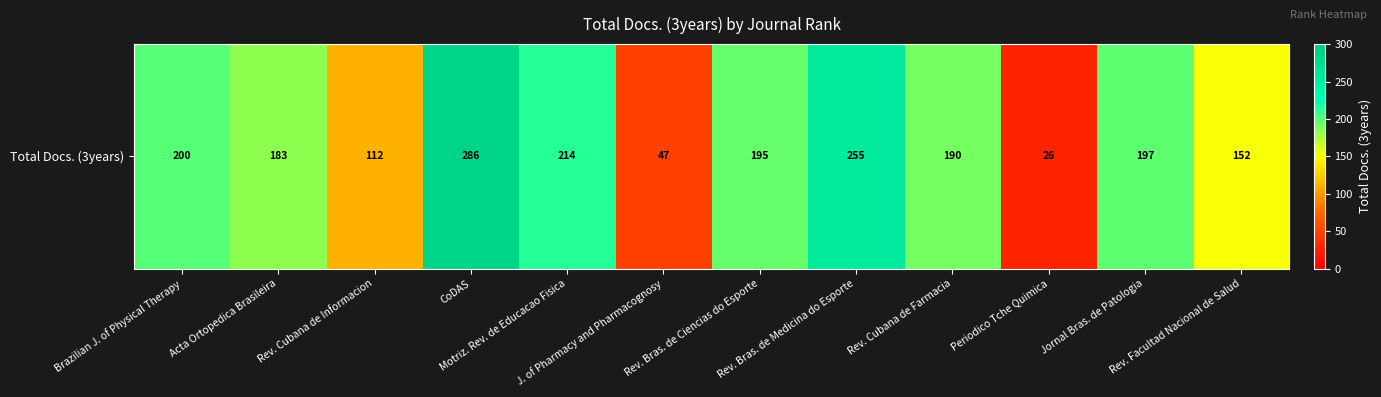

What is the minimum value shown in the chart?

26